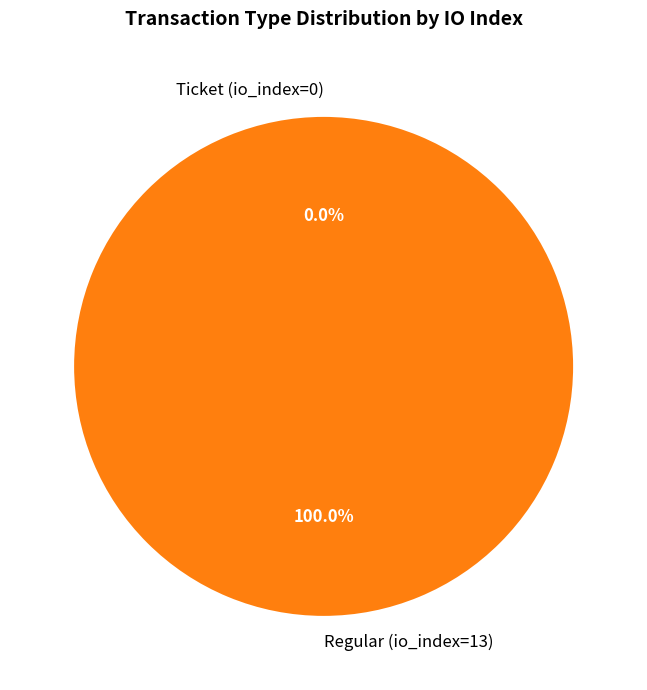

To the nearest percent, what is the difference between the Regular (io_index=13) and Ticket (io_index=0) slice percentages?

100%